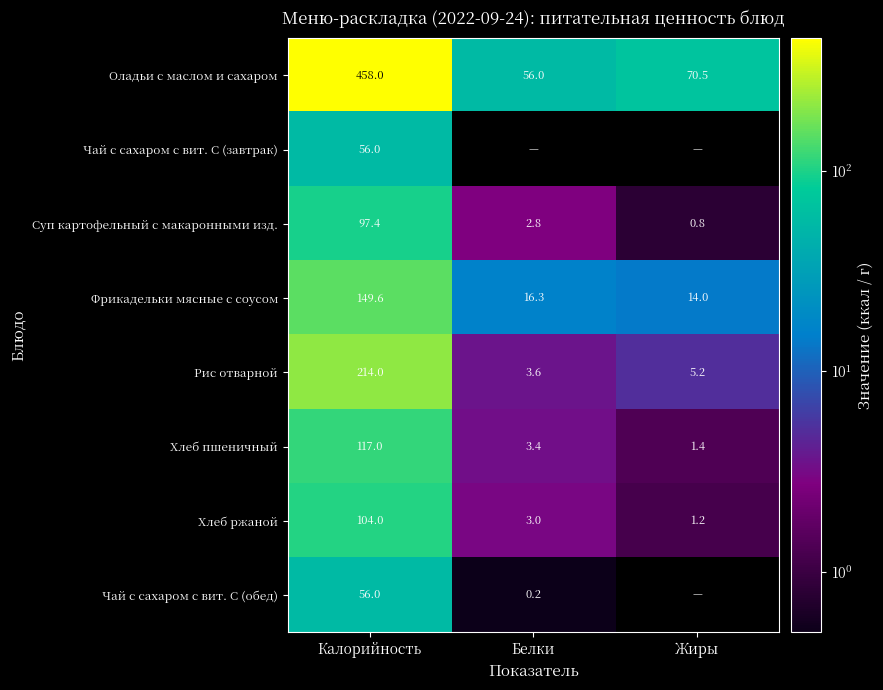

Read the Оладьи с маслом и сахаром value at Белки.

56.0